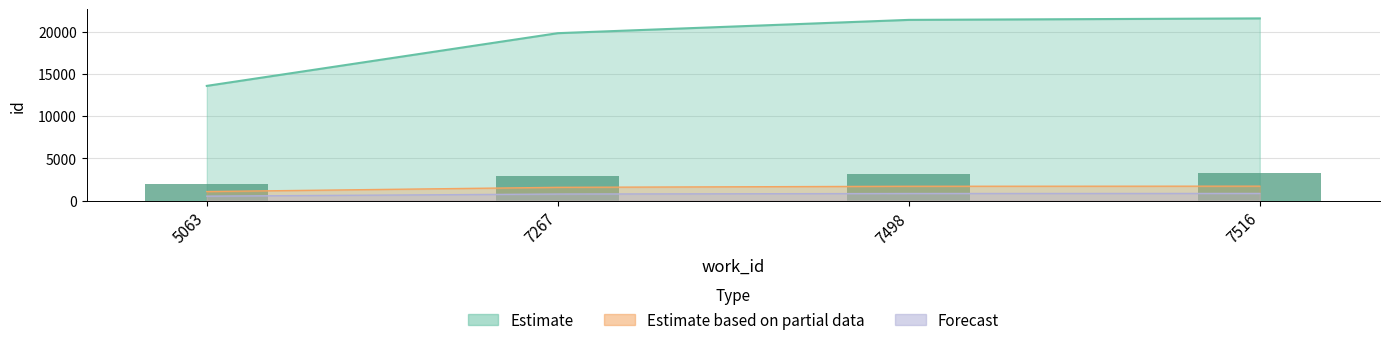

Read the value at 7267.

1584.8